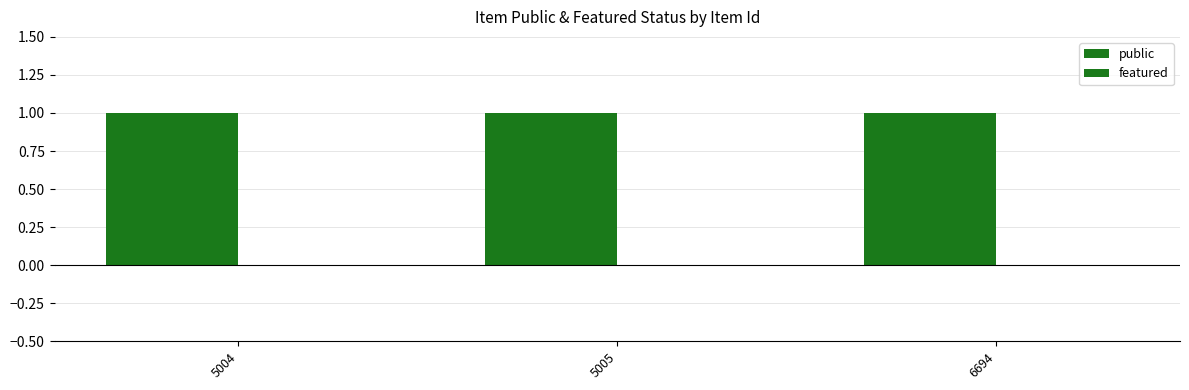

List the labels in order of public value, largest first.

5004, 5005, 6694